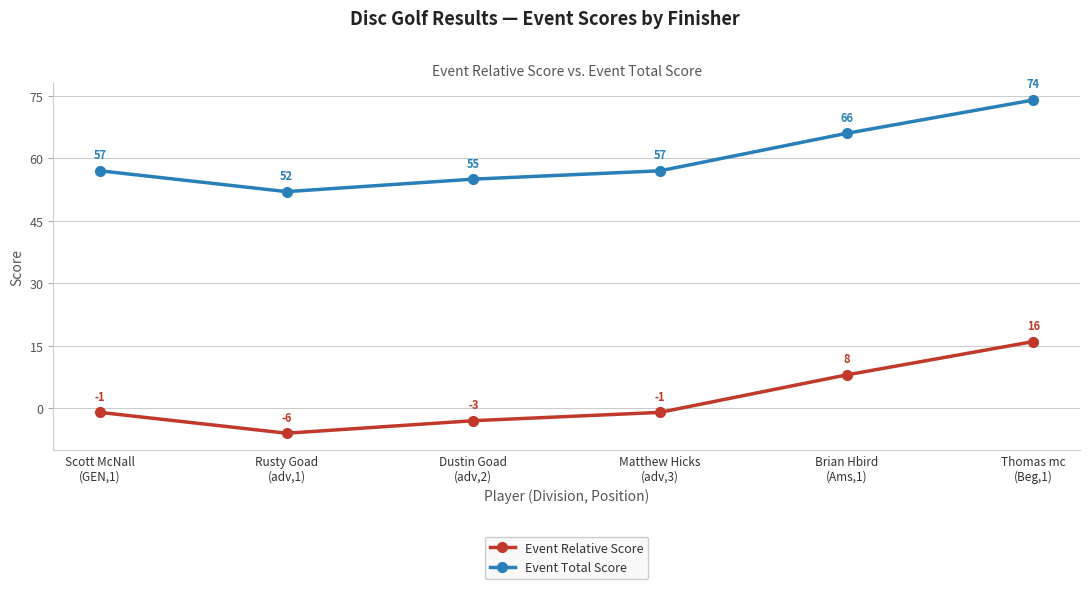

What is the label of the 2nd point from the right?

Brian Hbird
(Ams,1)